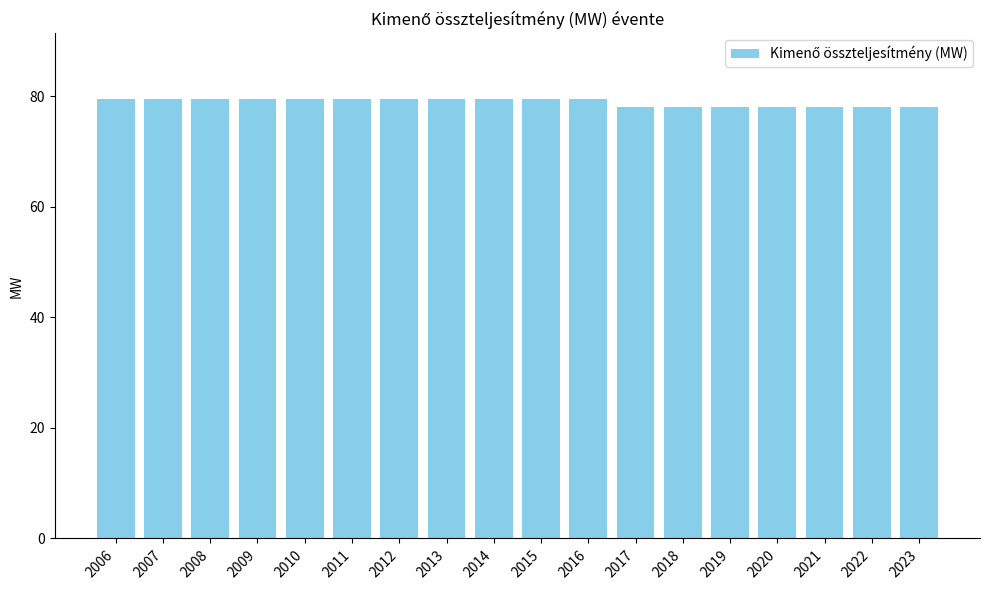

What is the smallest value displayed?

78.0